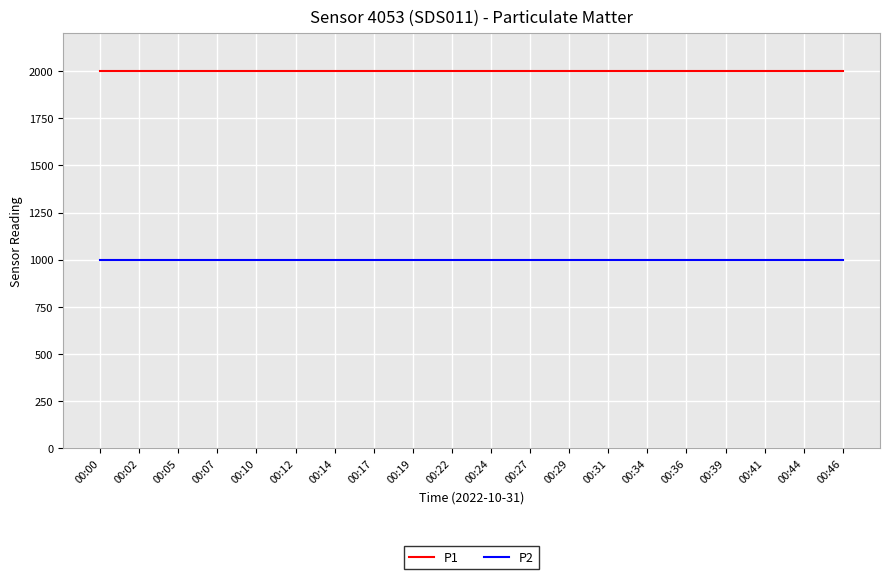

The P1 series shows 649.6 at 00:02. True or false?

False